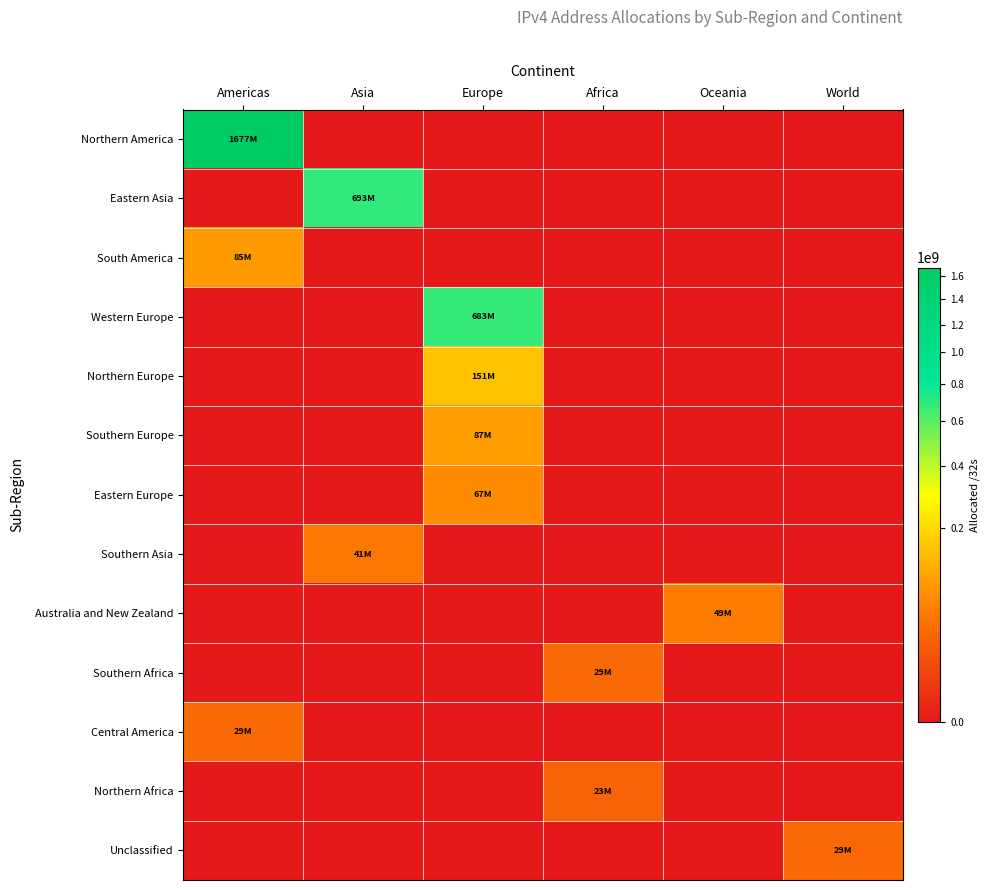

What is the spread (max minus min) of values at Oceania?

48527104